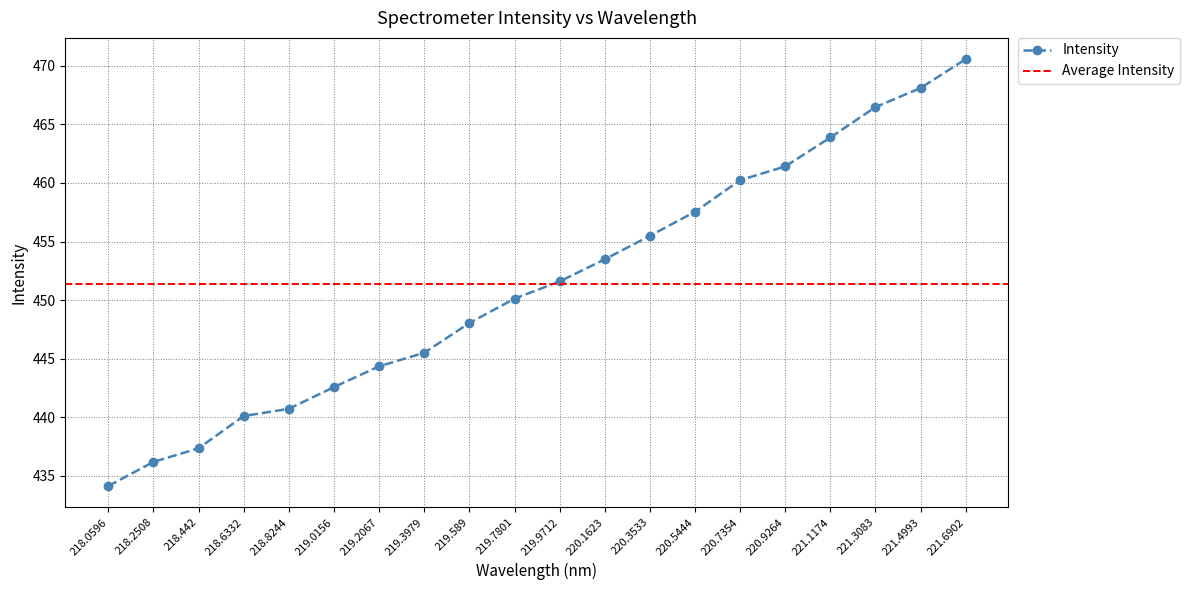

What is the smallest value displayed?

434.1